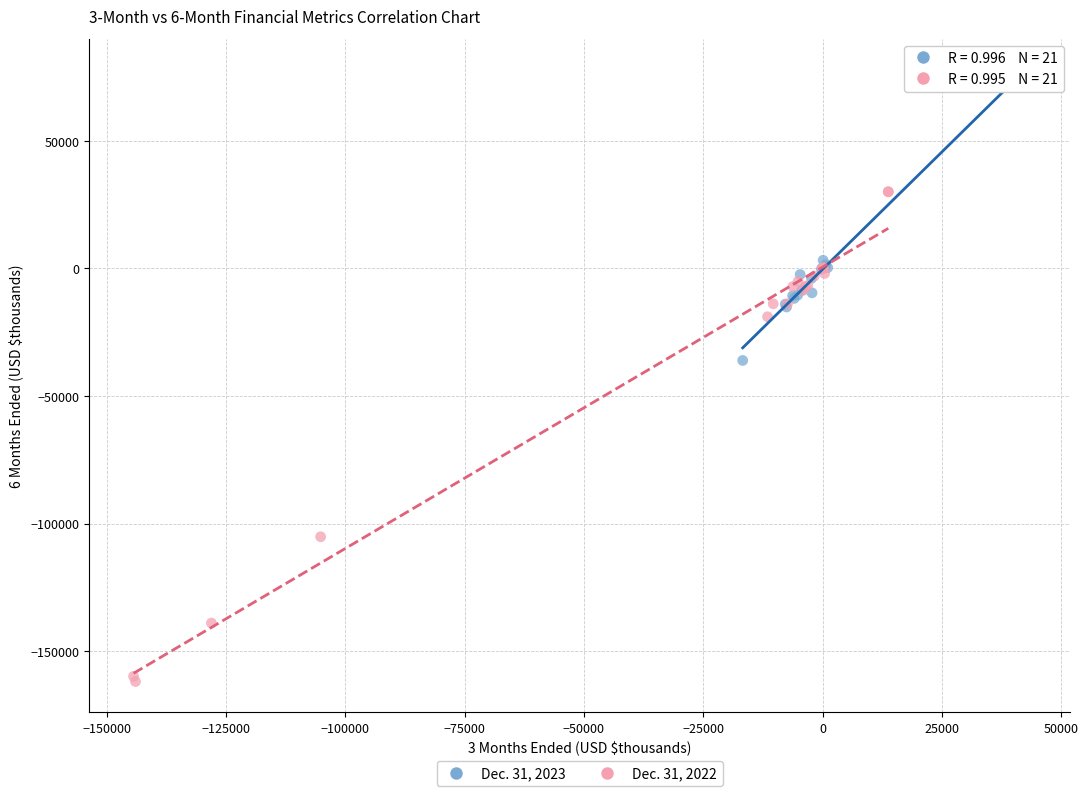

Which series reaches the maximum Y coordinate?

Dec. 31, 2023